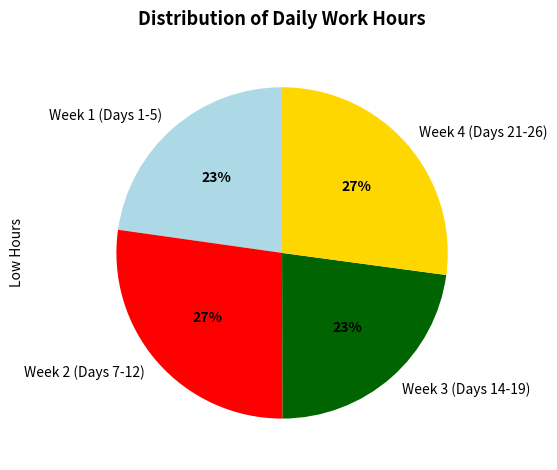

How many segments does this pie chart have?

4